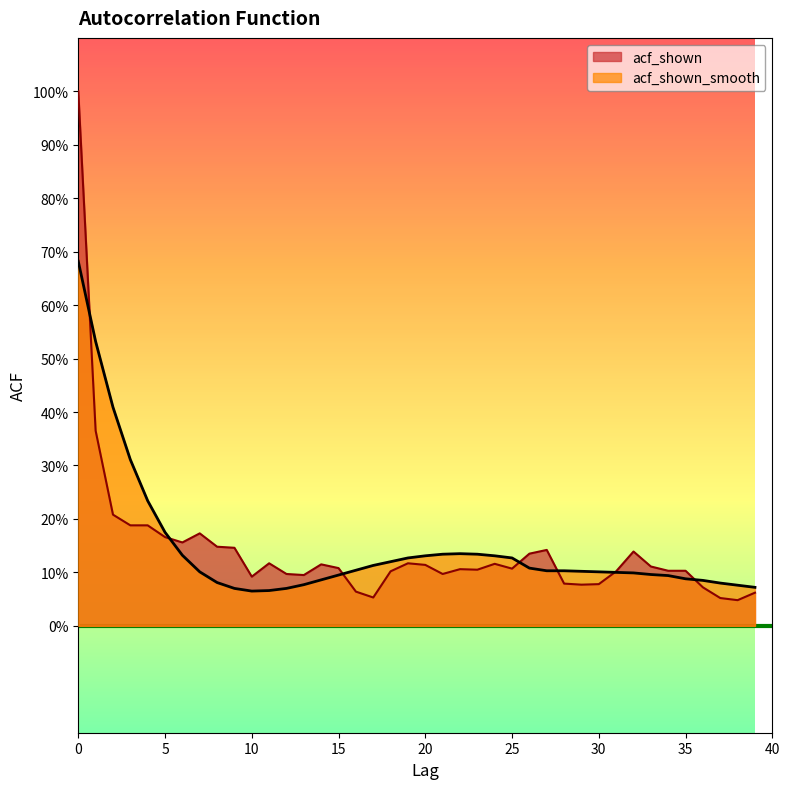

At which label does acf_shown reach its minimum?

38